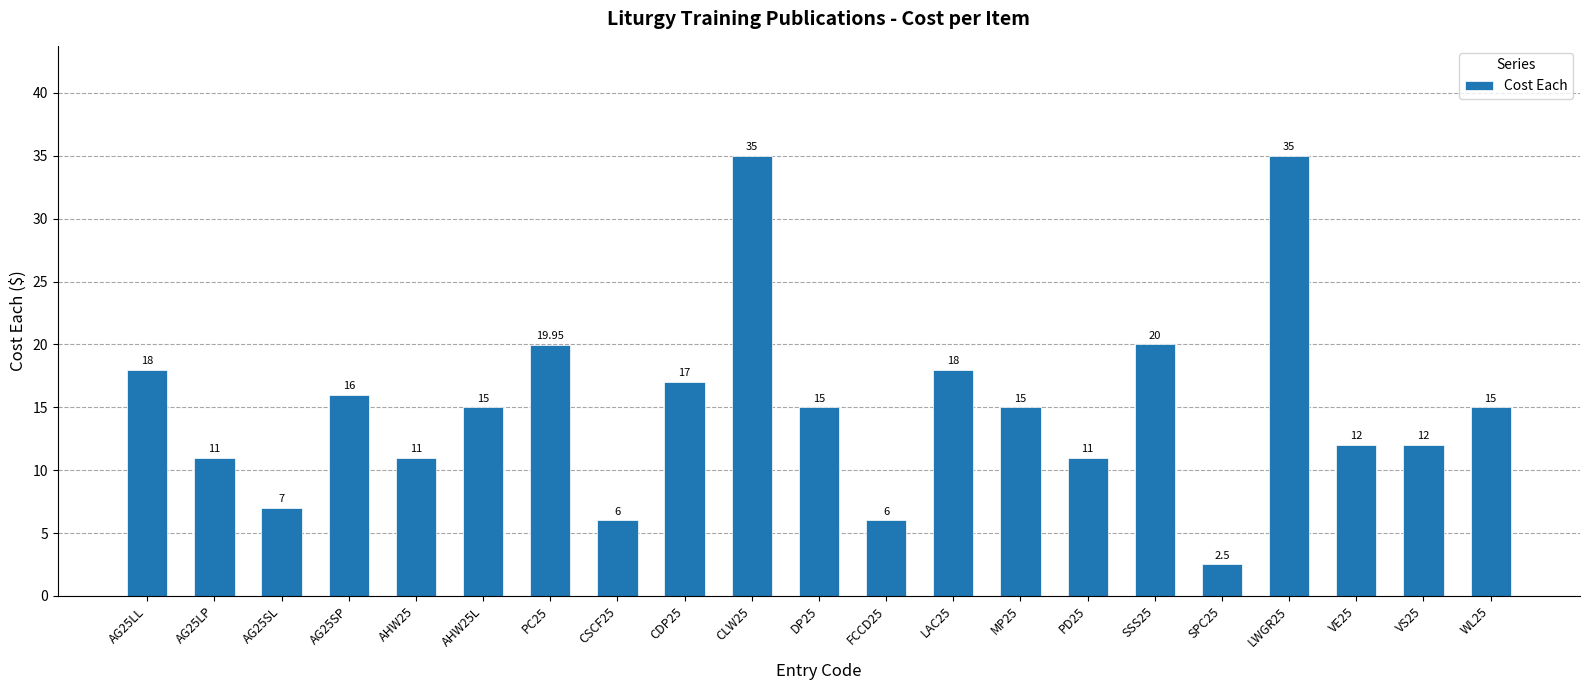

What is the minimum value shown in the chart?

2.5